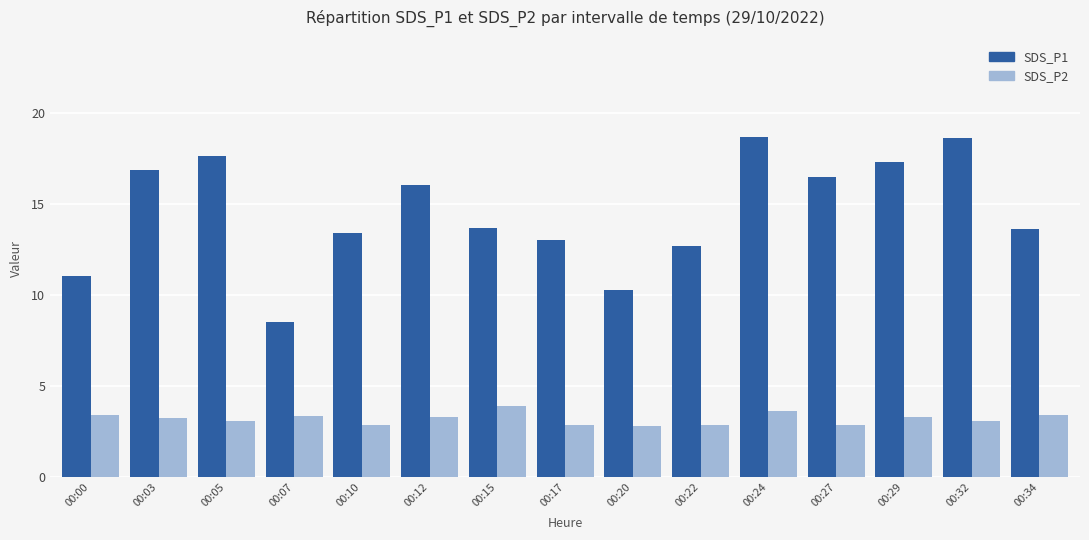

What is the average value of the SDS_P1 series?

14.5